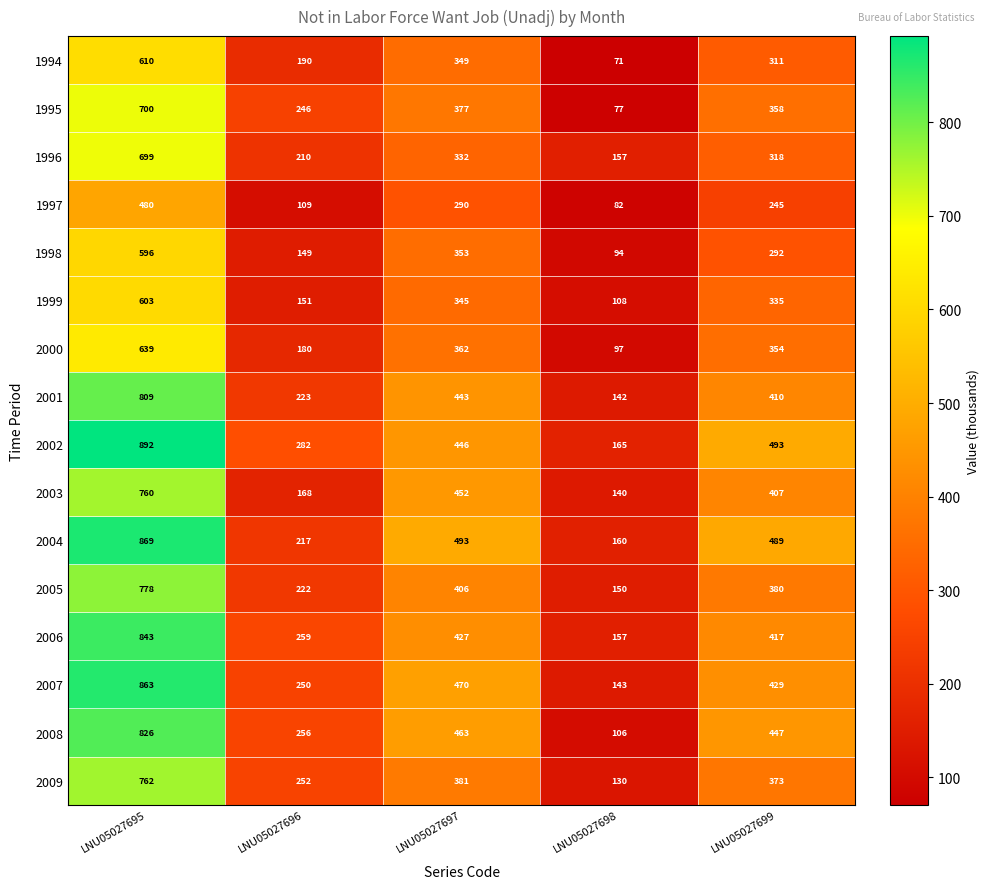

At how many categories does at least one series exceed 89?

5